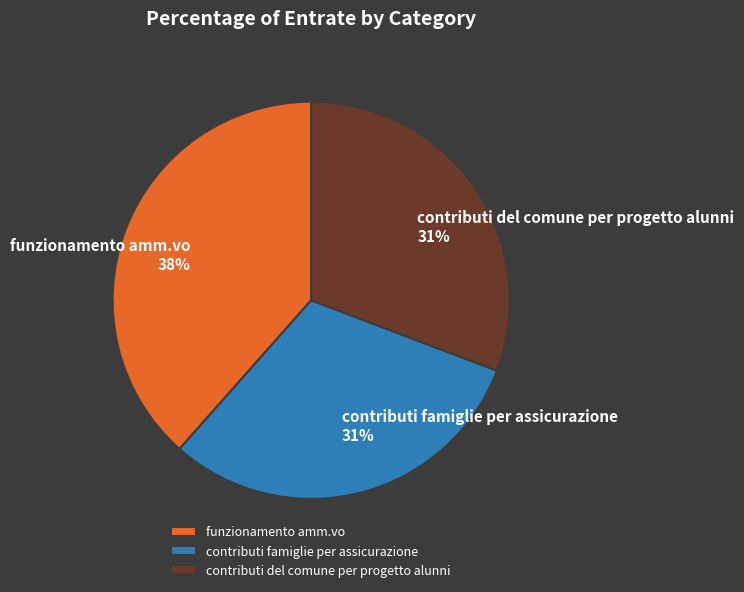

Does contributi del comune per progetto alunni account for over 50% of the chart?

No